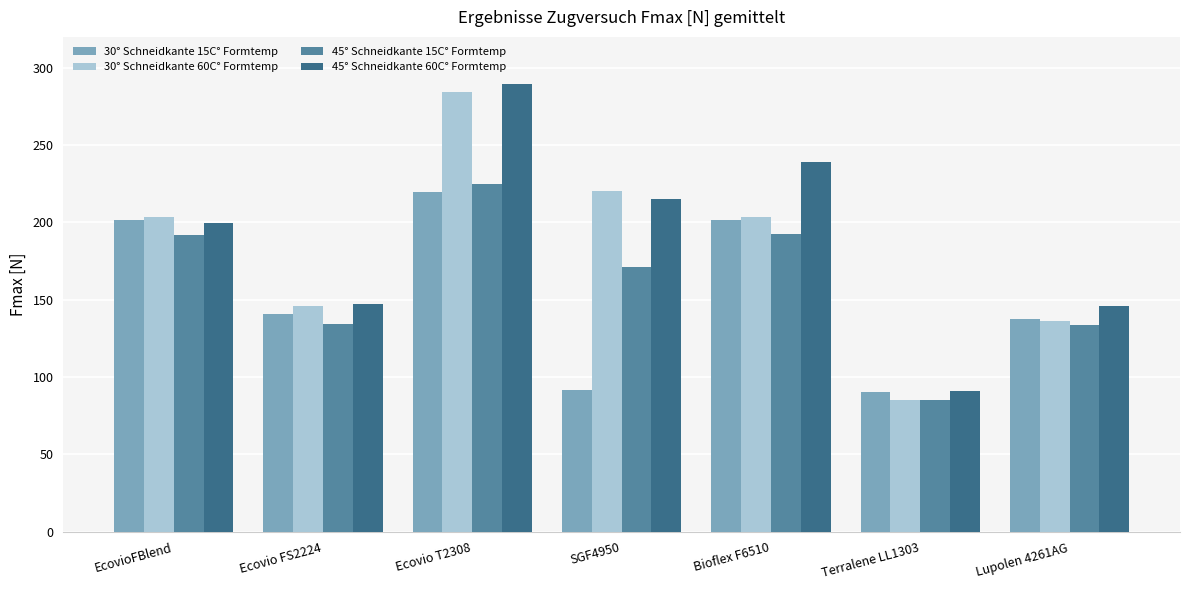

Between Ecovio FS2224 and Terralene LL1303, which series saw the biggest shift?

30° Schneidkante 60C° Formtemp